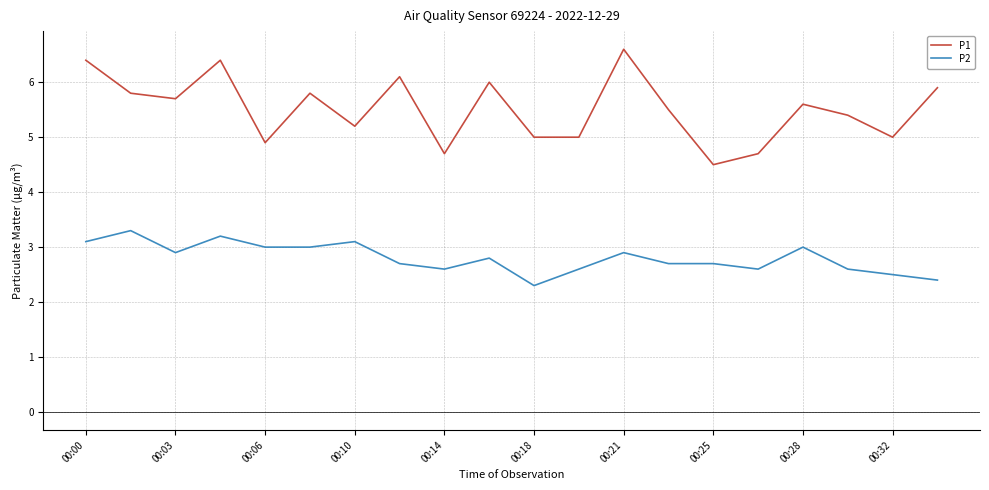

How many lines are shown in the chart?

2